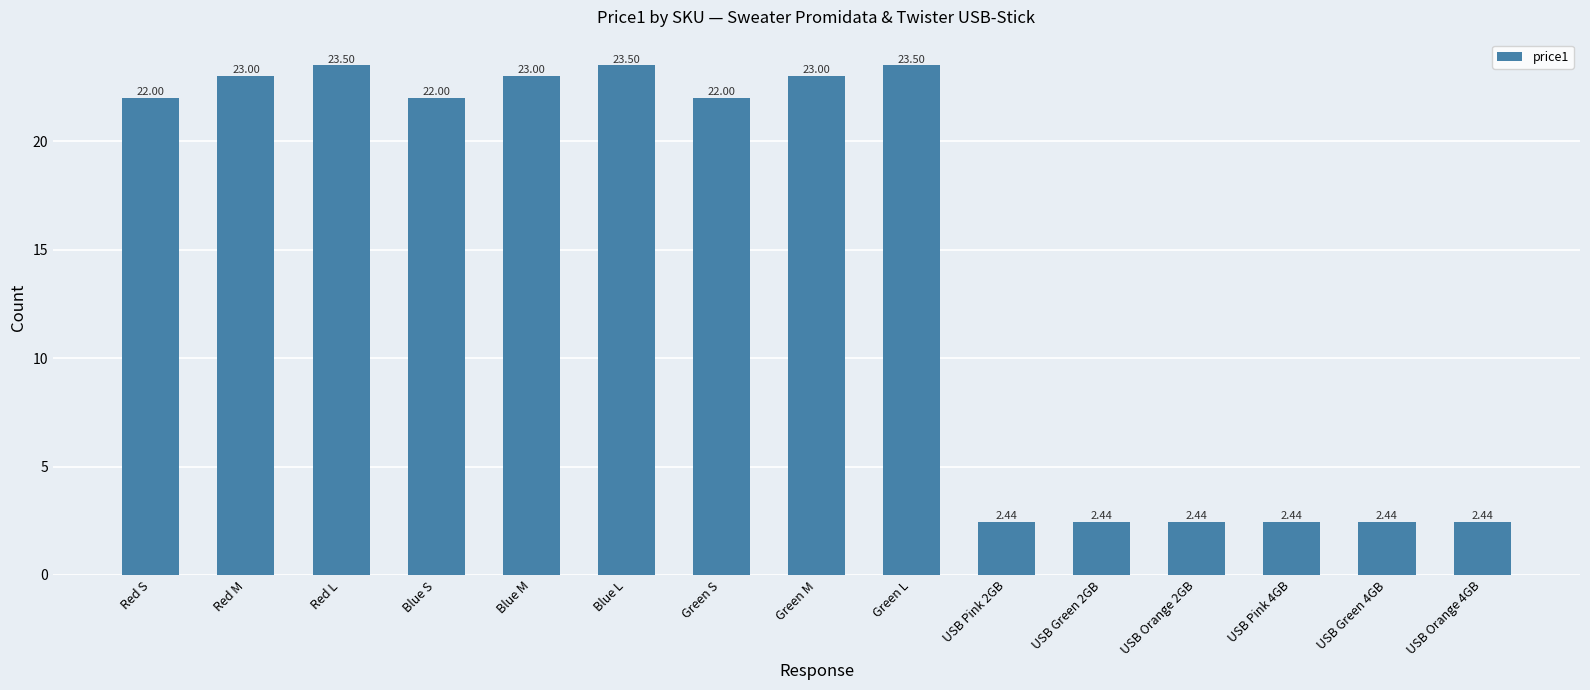

What is the change in value from Blue S to USB Green 4GB?

-19.6